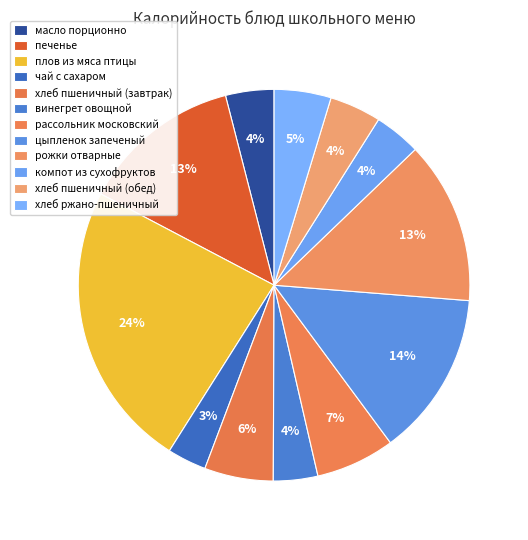

True or false: винегрет овощной accounts for 1% of the total.

False